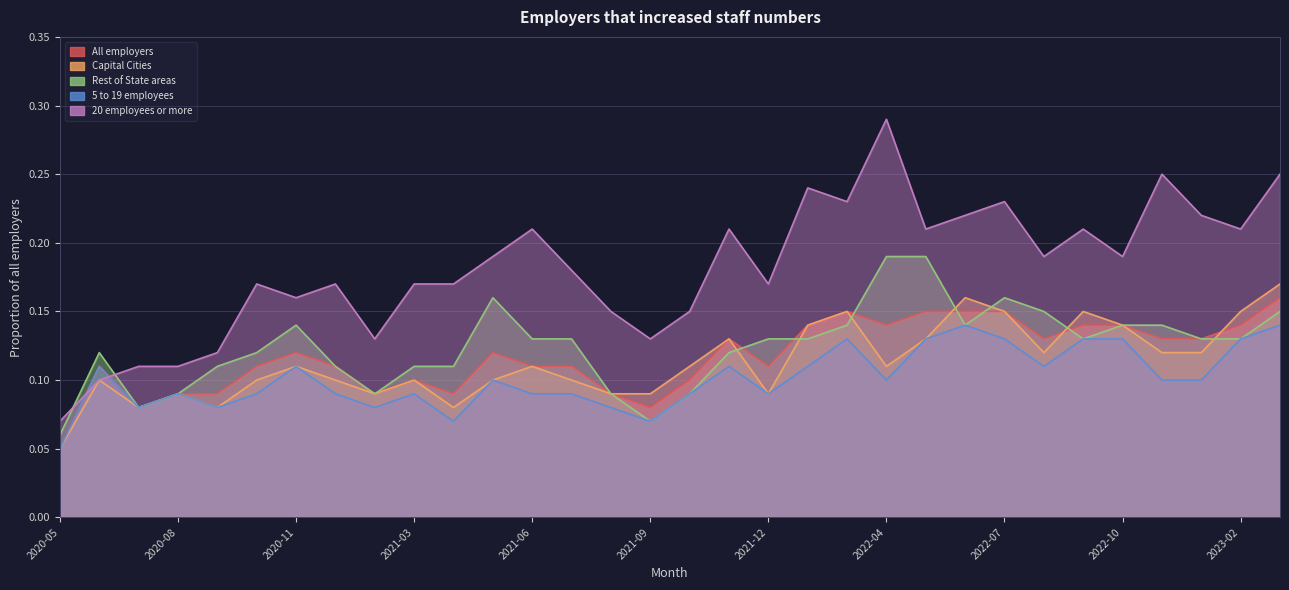

Does the chart display data point markers on the line(s)?

No